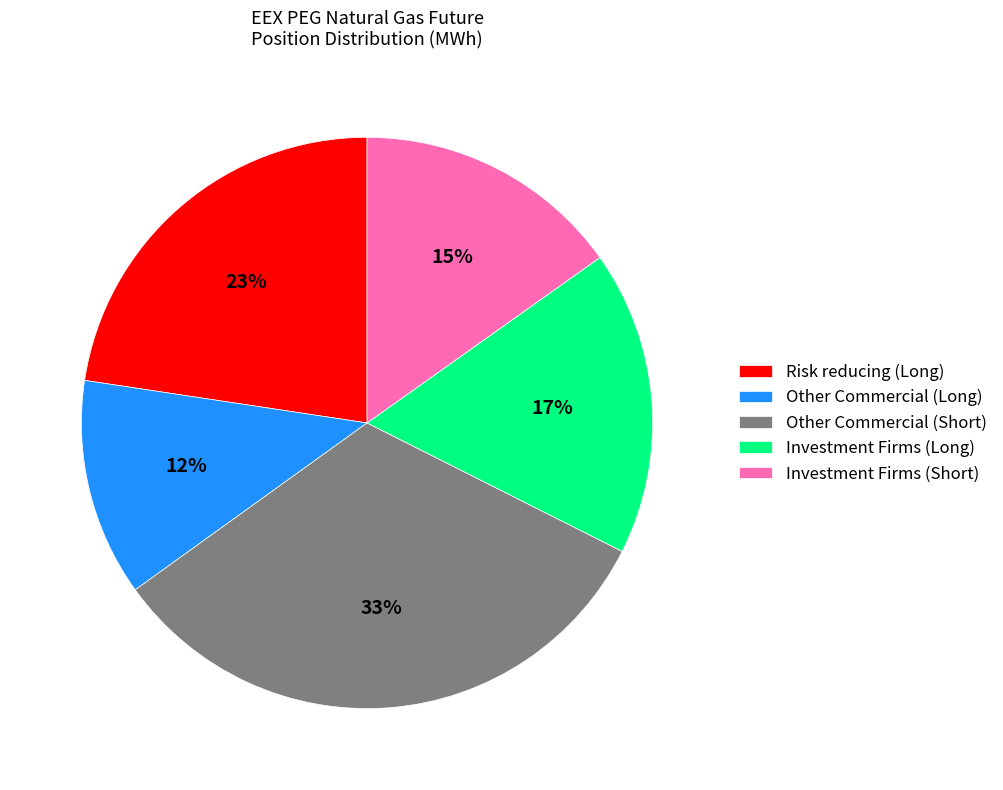

Is there any slice that represents more than half of the pie?

No